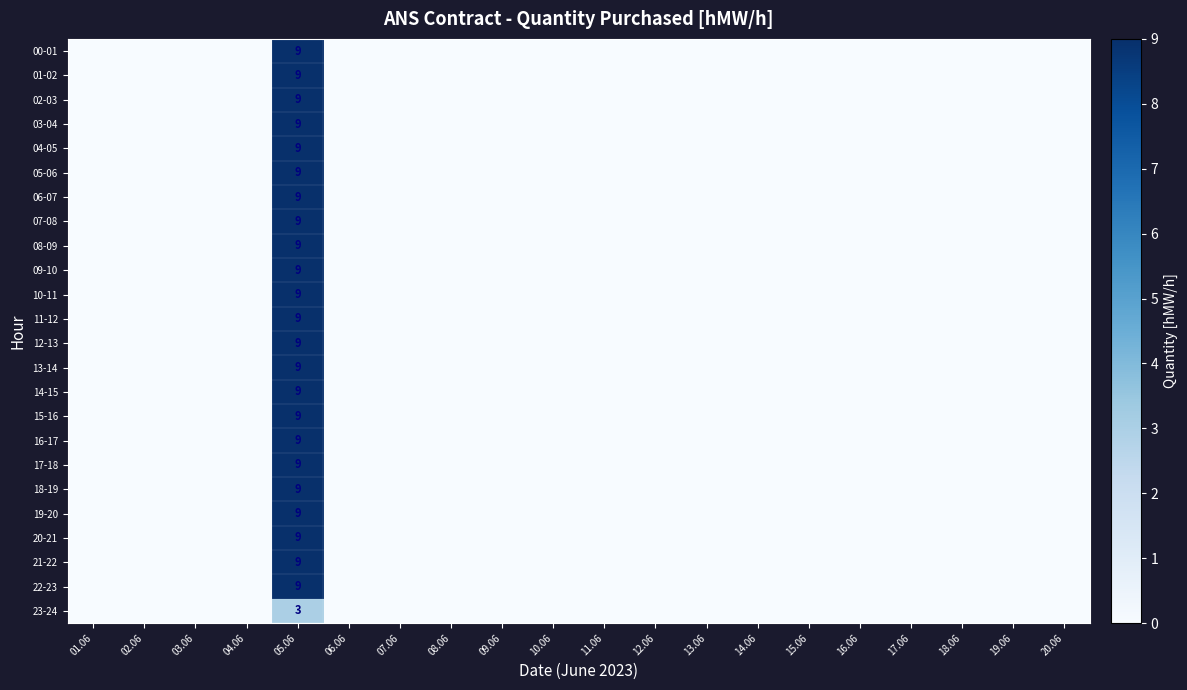

The value of 12-13 at 05.06 is 14. True or false?

False